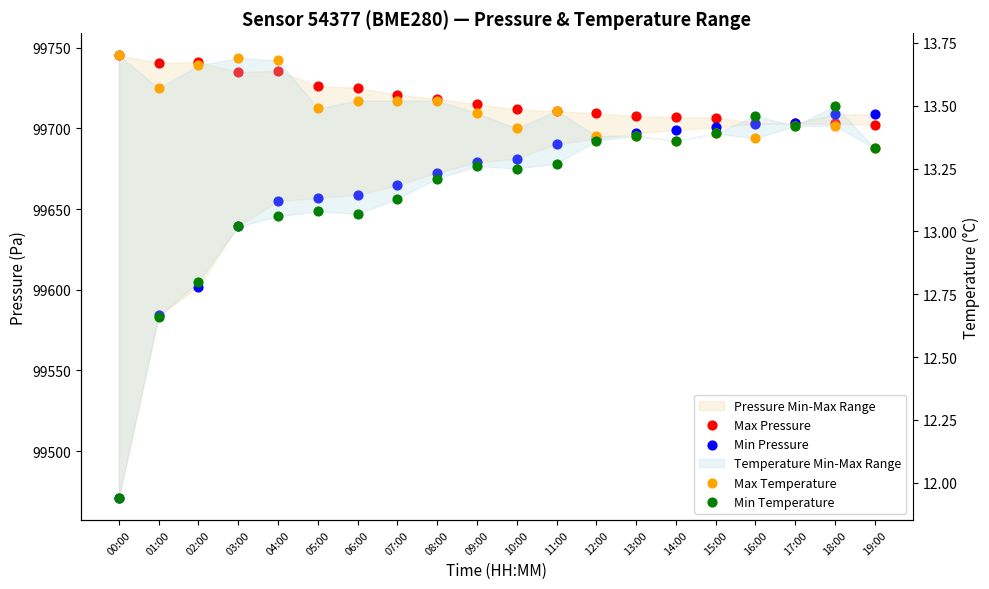

At how many categories does at least one series exceed 89667?

20